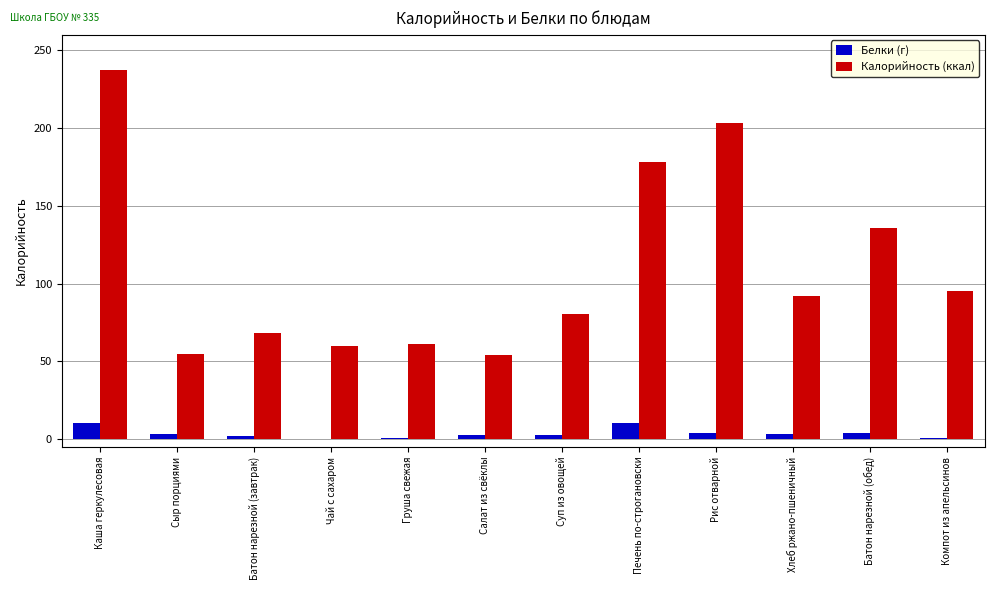

Where is Калорийность (ккал) nearest to the value 145?

Батон нарезной (обед)